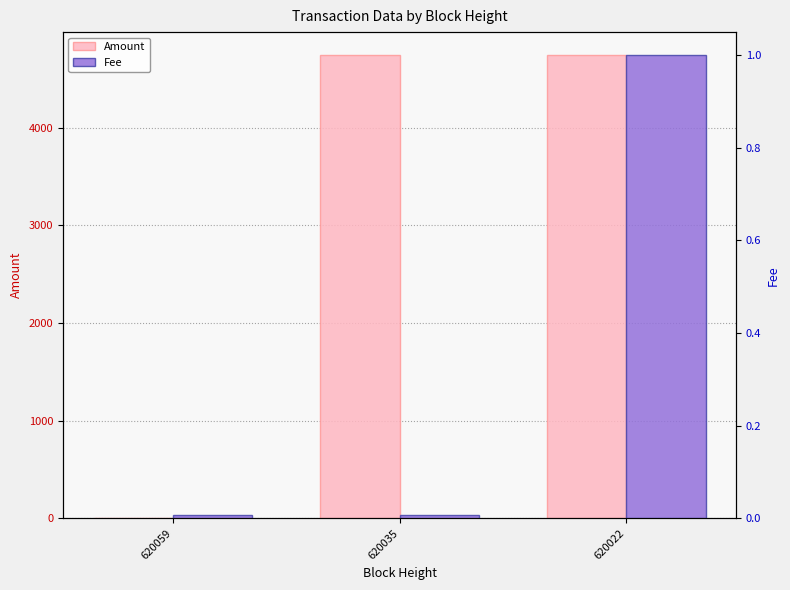

The value of Amount at 620059 is 0.7. True or false?

False